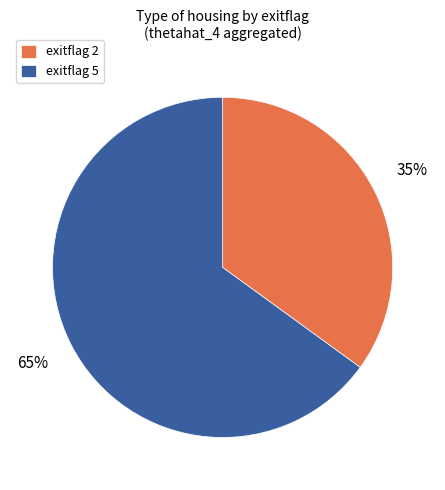

What is the largest slice in the pie chart?

exitflag 5